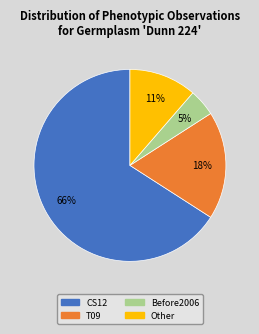

What percentage is the Other slice, to the nearest percent?

11%